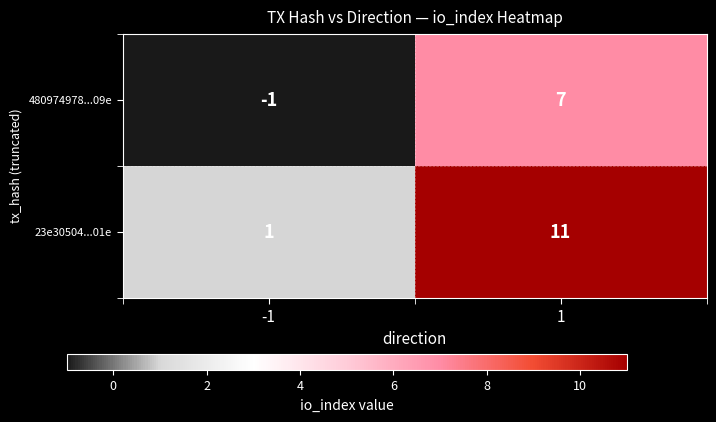

What is the difference between the highest and lowest values at -1?

2